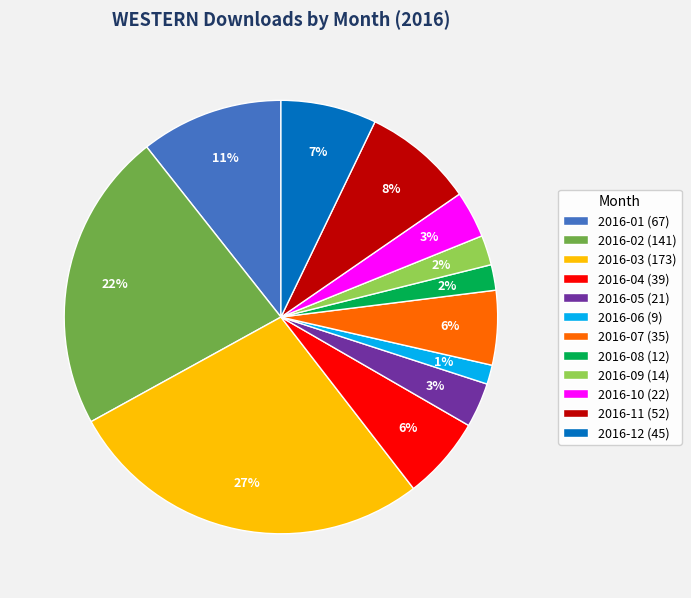

To the nearest percent, what percentage of the pie is 2016-10?

3%